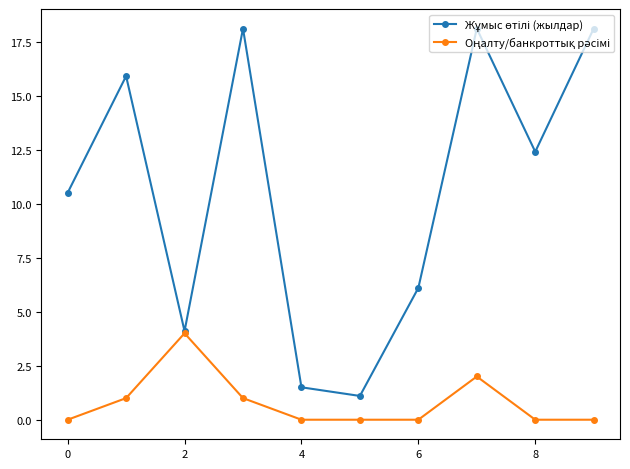

At how many categories does at least one series exceed 5?

7